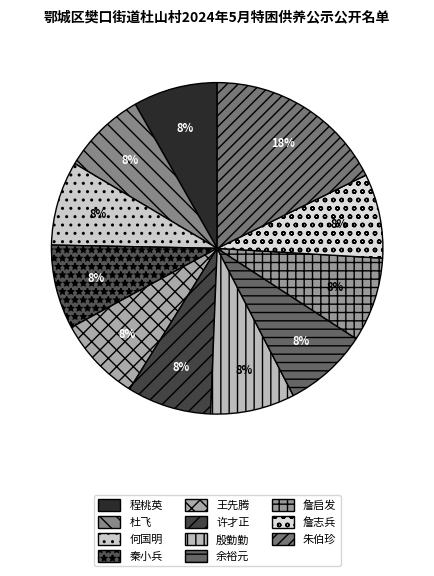

How many segments does this pie chart have?

11